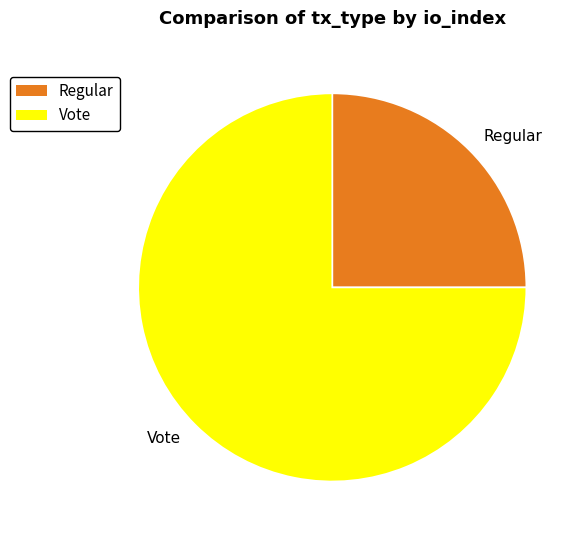

Does Vote represent more than half of the total?

Yes